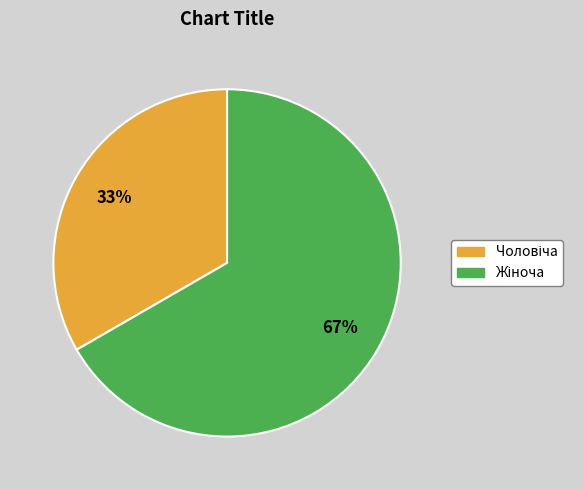

Is there any slice that represents more than half of the pie?

Yes